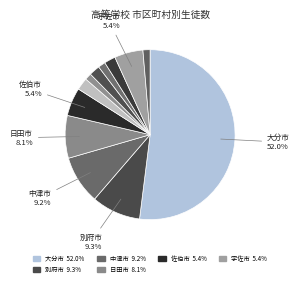

Which slice is the smallest?

津久見市